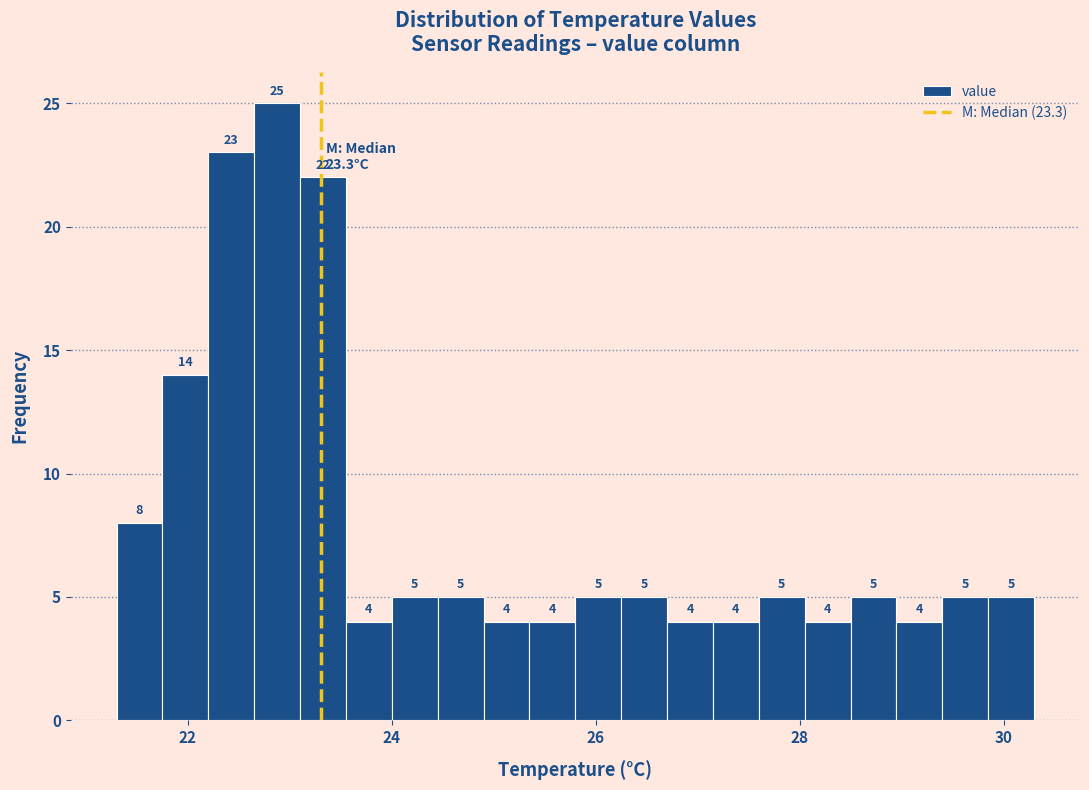

Read against the x-axis, roughly where is the centre of the tallest bar?

22.8